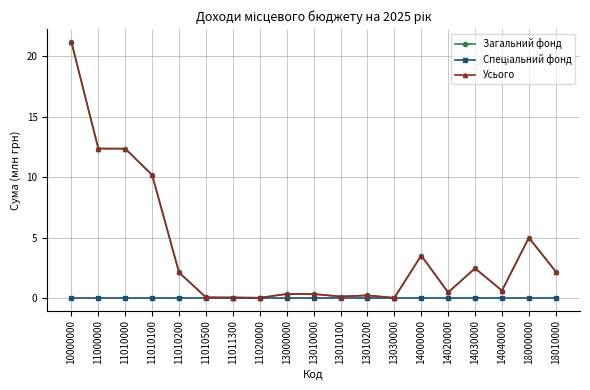

Which series has the widest spread of values?

Загальний фонд